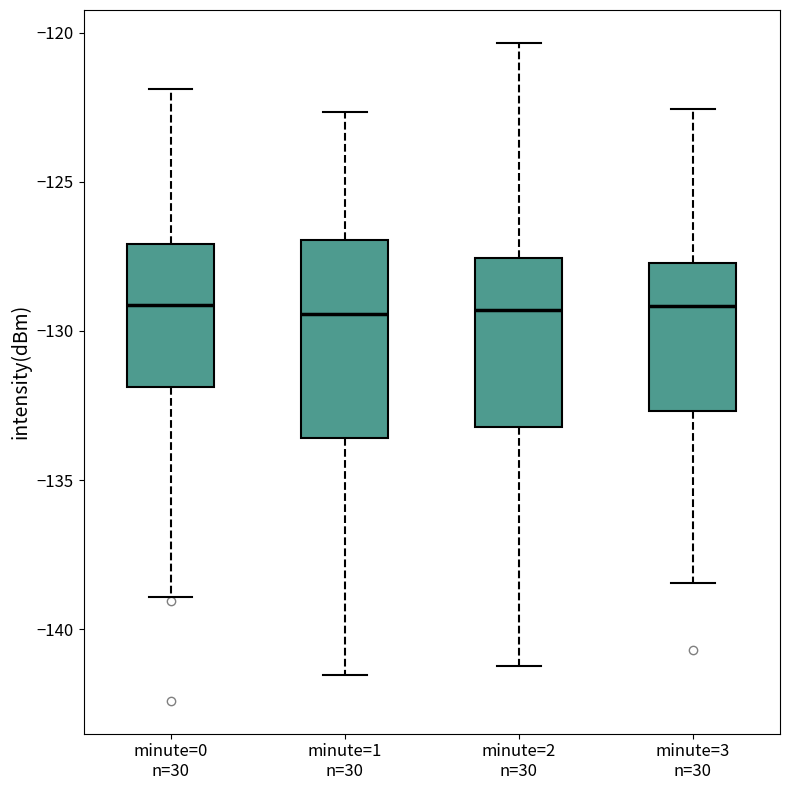

Reading left to right, transcribe this box plot: for each box, give where its median line is, the range the box spans, and where its two whiskers end, as read against the y-axis. The values are not printed on the chart, so give them approximately, as read against the axis.

minute=0 n=30: median -129.0, box -132.0 to -127.0, whiskers -139.0 to -122.0
minute=1 n=30: median -129.5, box -133.5 to -127.0, whiskers -141.5 to -122.5
minute=2 n=30: median -129.5, box -133.0 to -127.5, whiskers -141.0 to -120.5
minute=3 n=30: median -129.0, box -132.5 to -127.5, whiskers -138.5 to -122.5